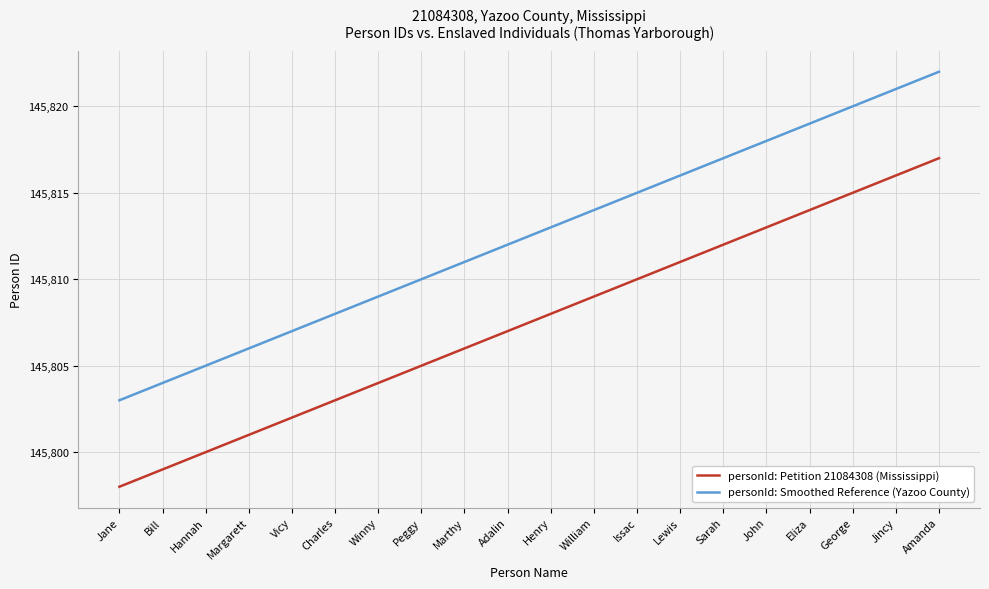

What is the average value of the personId: Petition 21084308 (Mississippi) series?

145808